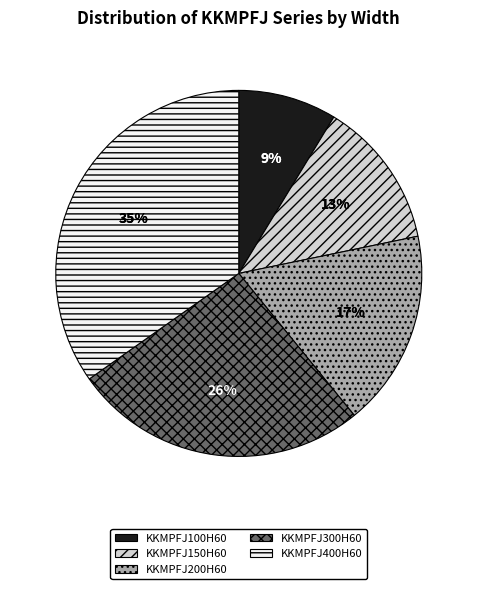

Which slice is the smallest?

KKMPFJ100H60